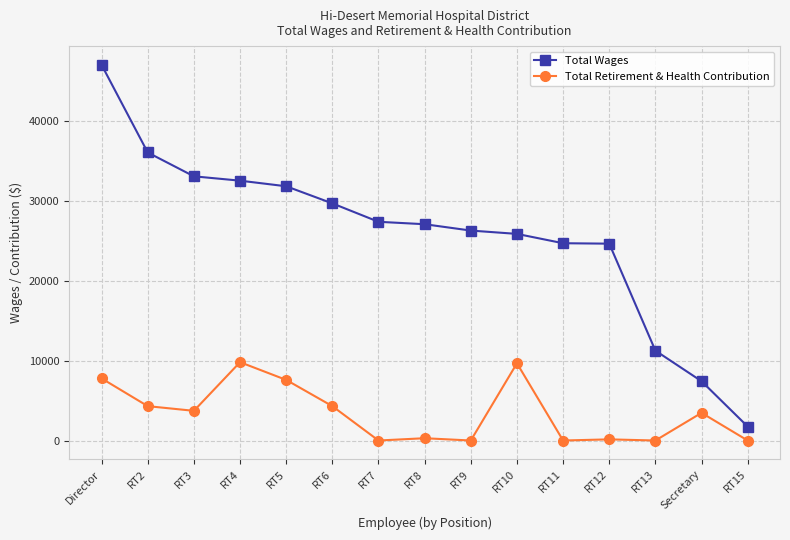

How many data points in Total Retirement & Health Contribution are less than 3467?

7